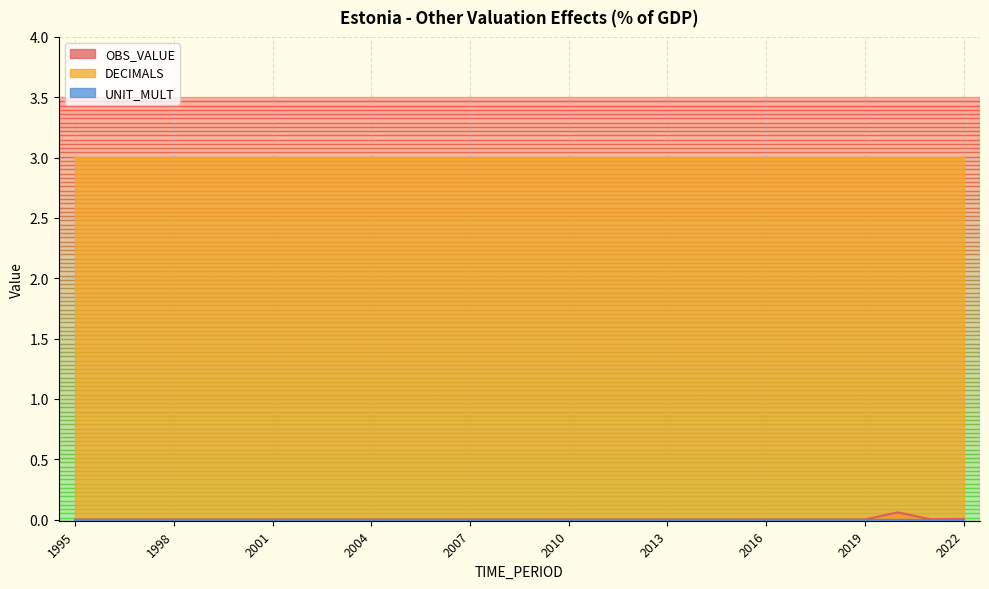

List the series in order of their peak value, lowest first.

UNIT_MULT, OBS_VALUE, DECIMALS